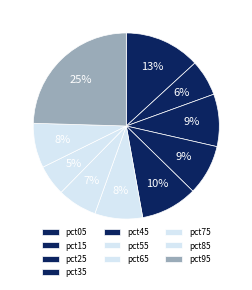

To the nearest percent, what is the combined percentage of pct65 and pct55?

15%